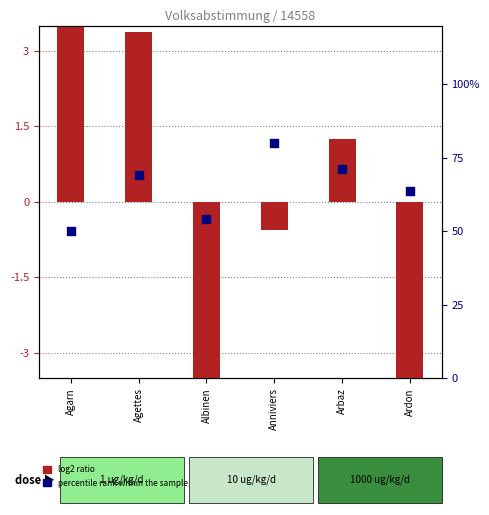

Is the value of percentile rank within the sample at Albinen greater than the value of log2 ratio at Arbaz?

Yes